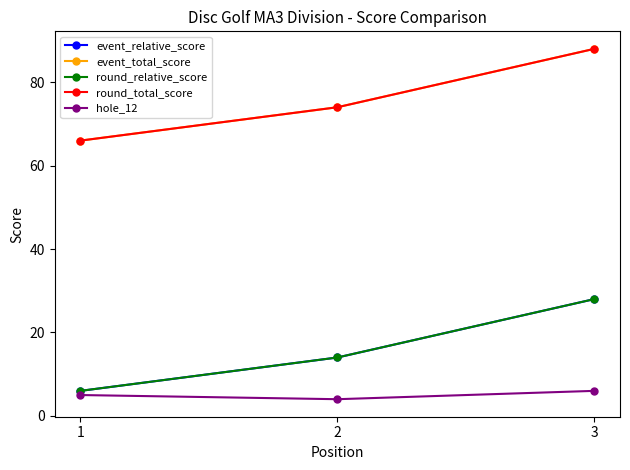

What is the maximum value shown in the chart?

88